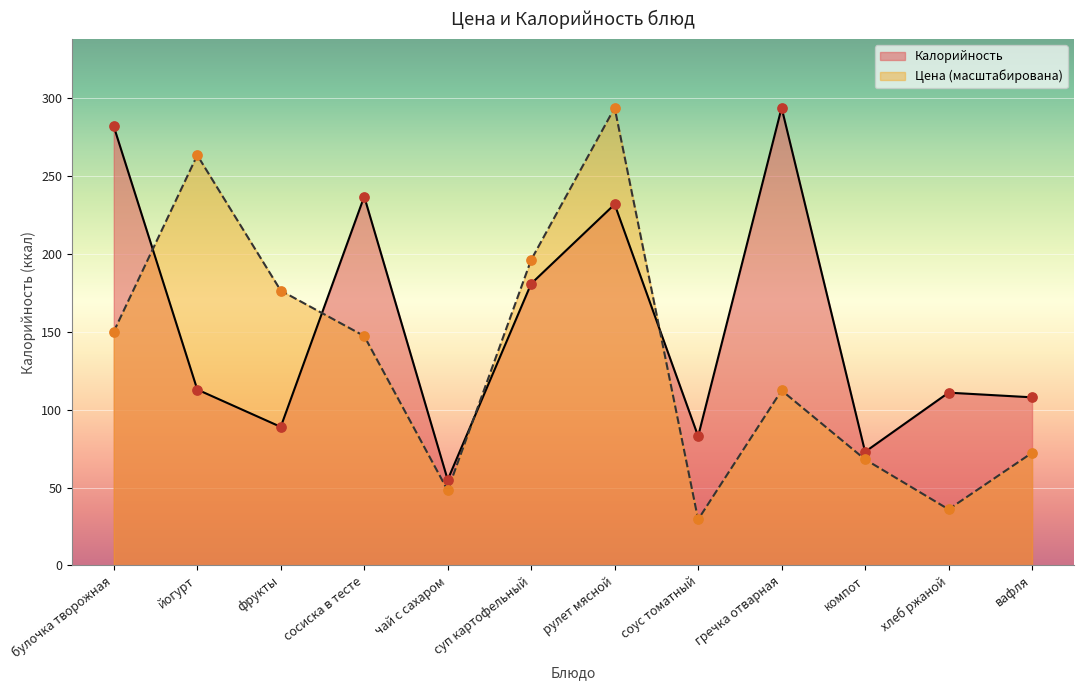

Which series contains the highest Y value?

Цена